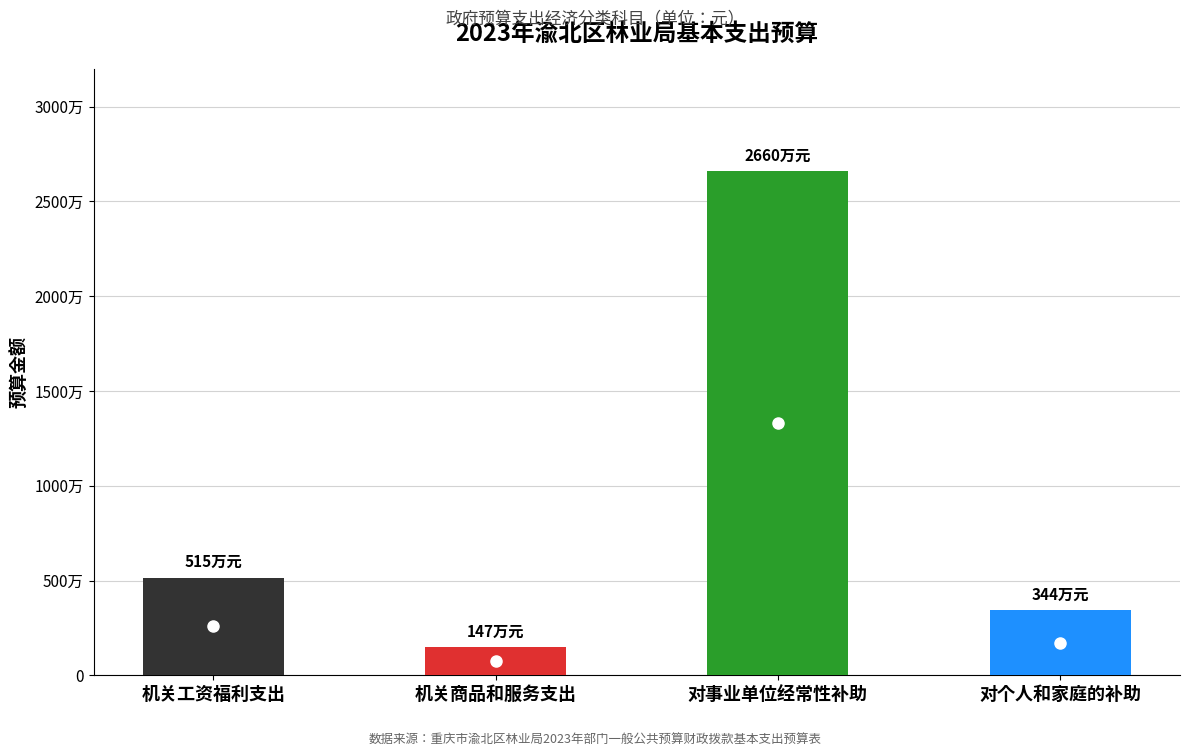

What is the difference between the values at 对个人和家庭的补助 and 机关商品和服务支出?

1974101.6